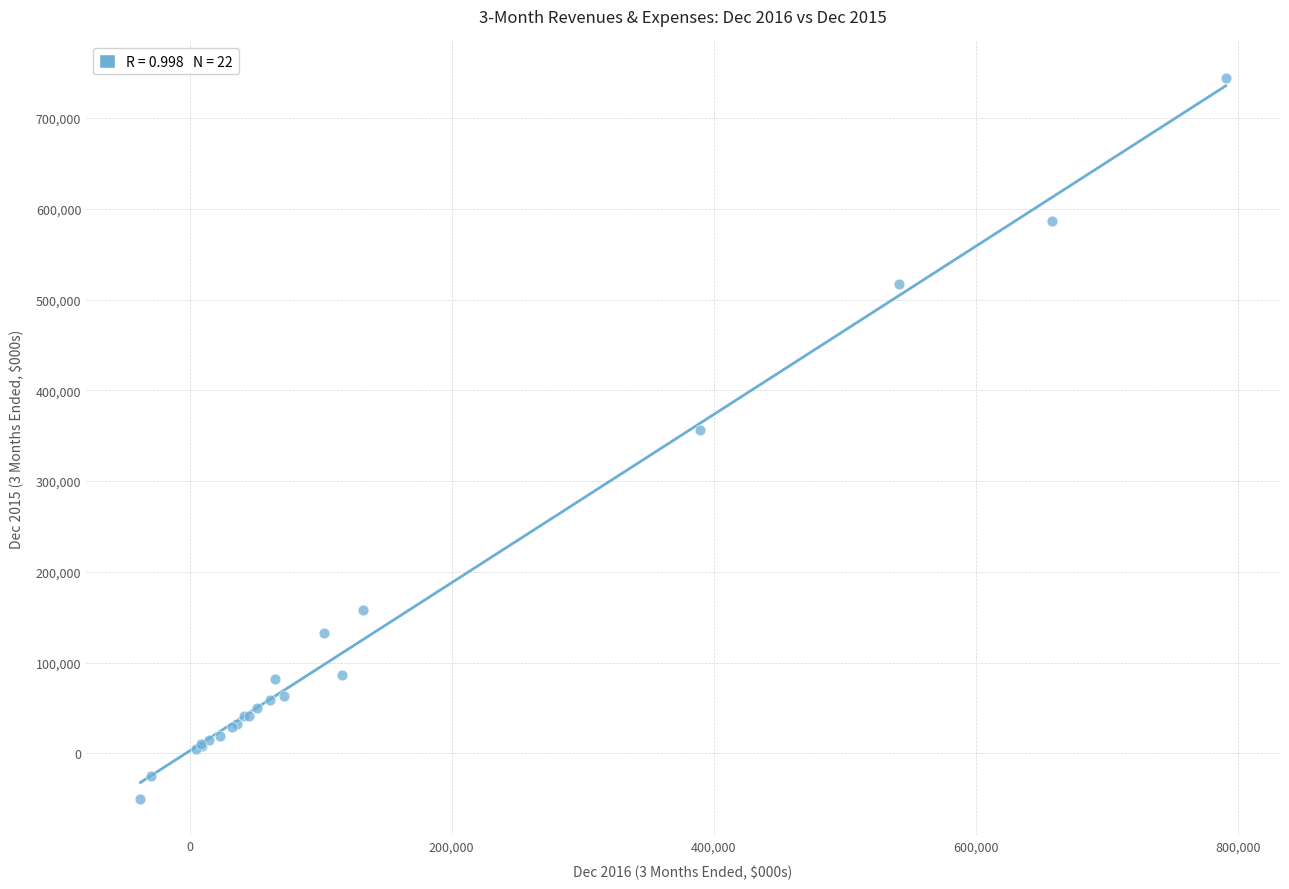

What Y value in the scatter plot is closest to 347012?

356156